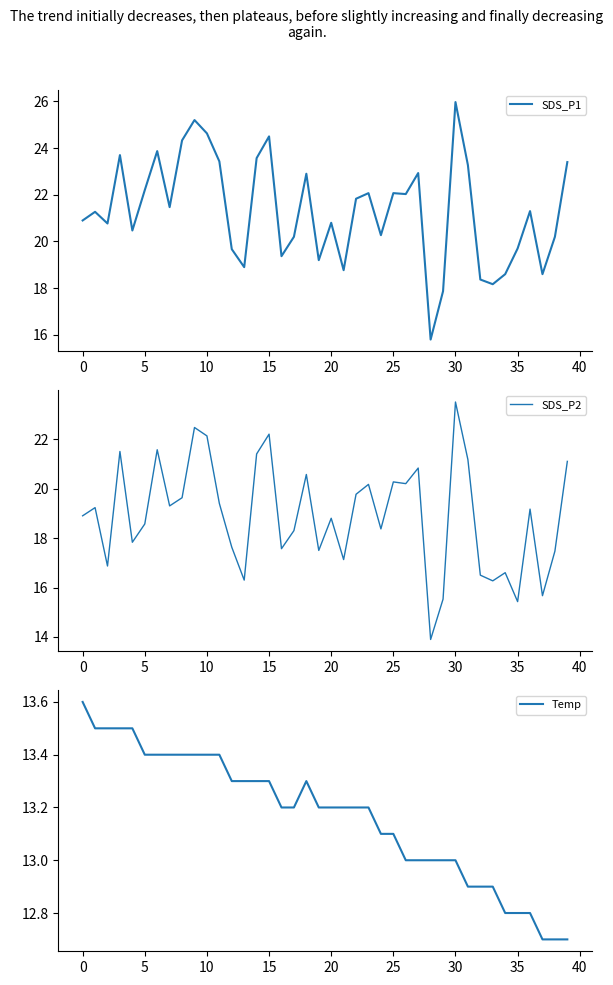

How many interior local peaks does the Temp series have?

1